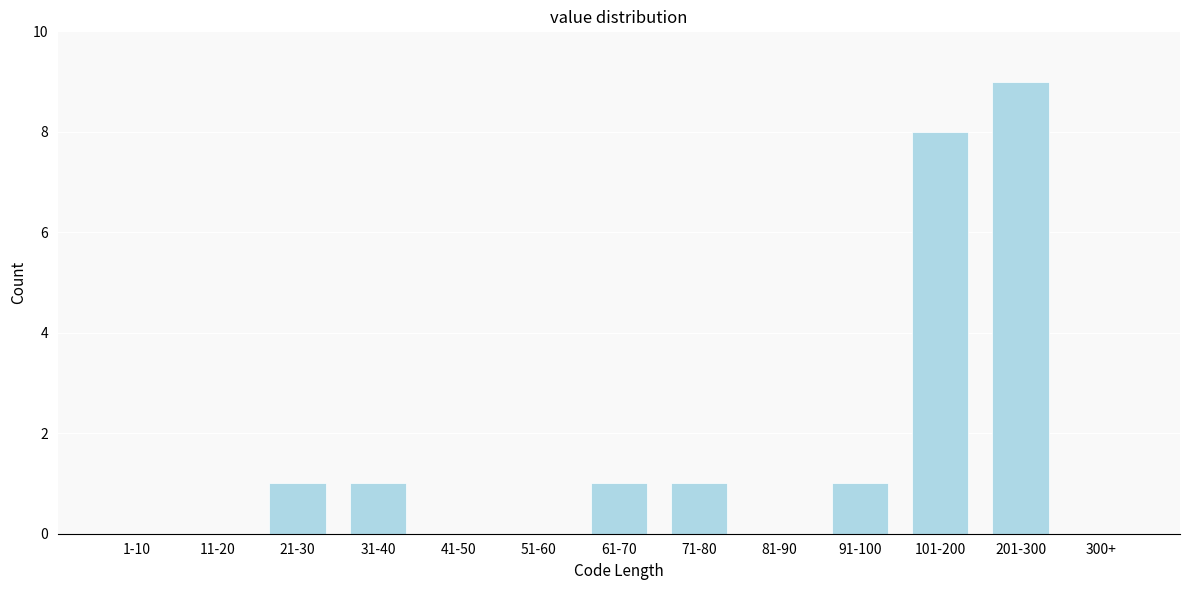

Reading left to right, what are all the values shown in this chart?

1-10=0	11-20=0	21-30=1	31-40=1	41-50=0	51-60=0	61-70=1	71-80=1	81-90=0	91-100=1	101-200=8	201-300=9	300+=0